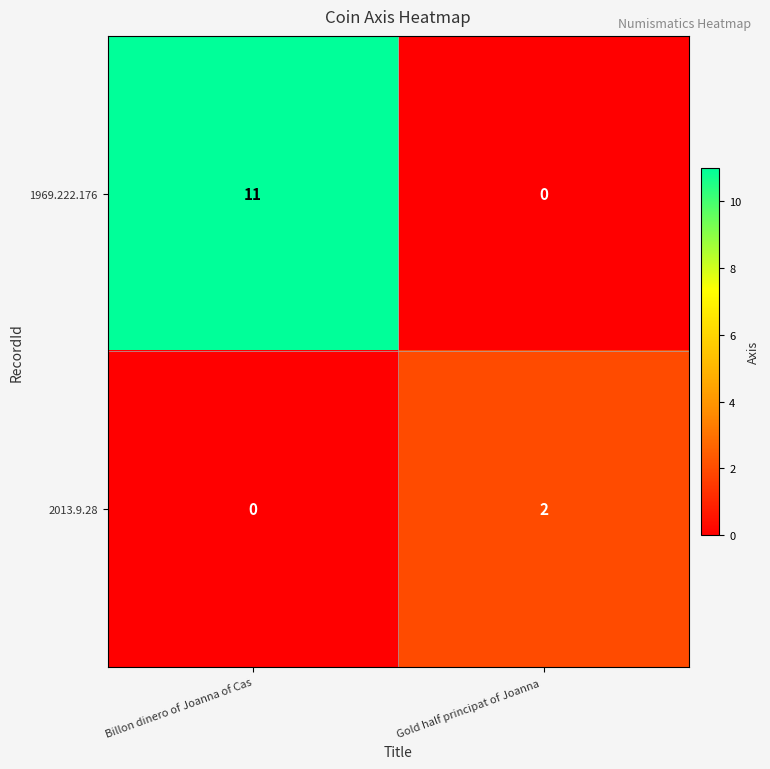

The value of 1969.222.176 at Billon dinero of Joanna of Cas is 4. True or false?

False